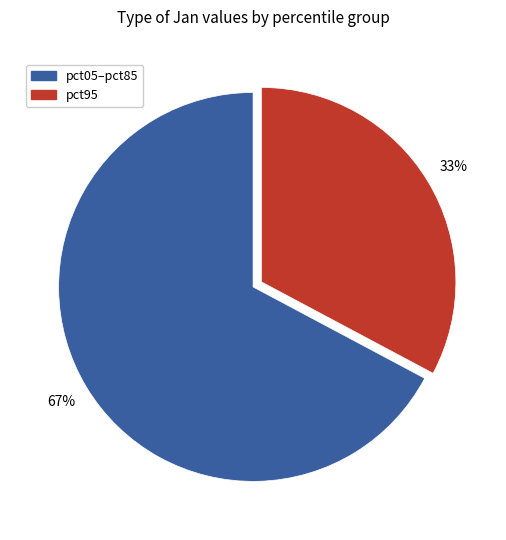

Is there any slice that represents more than half of the pie?

Yes